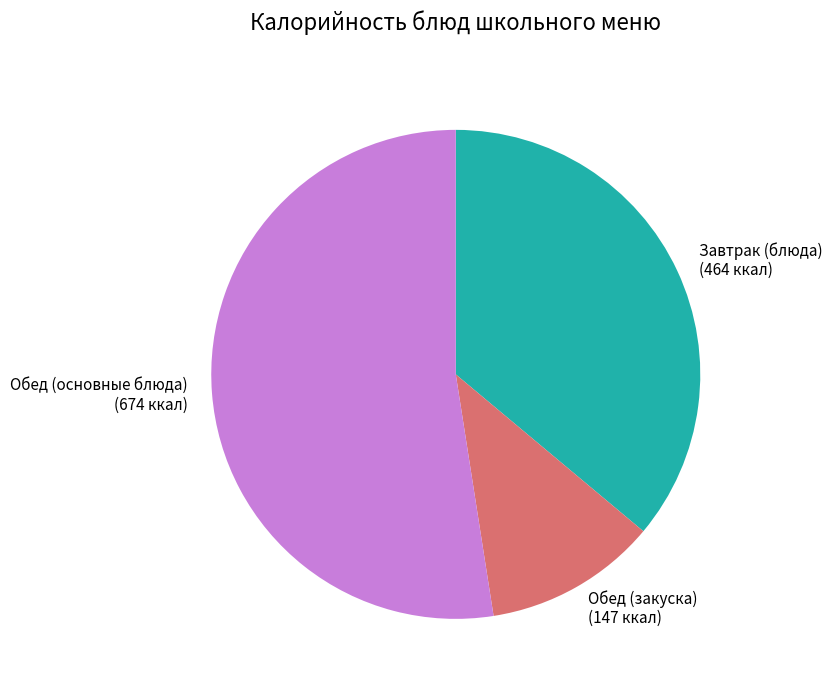

How many slices are in this pie chart?

3